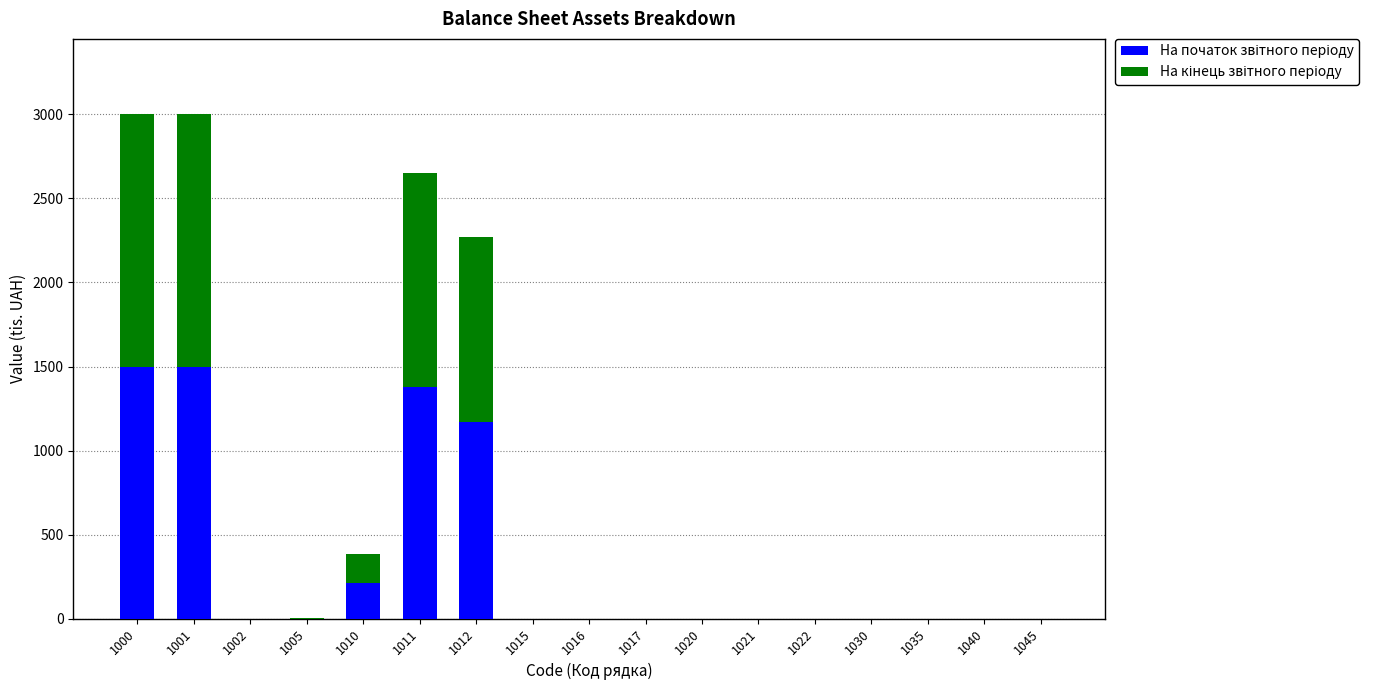

What is the total value across all series at 1010?

384